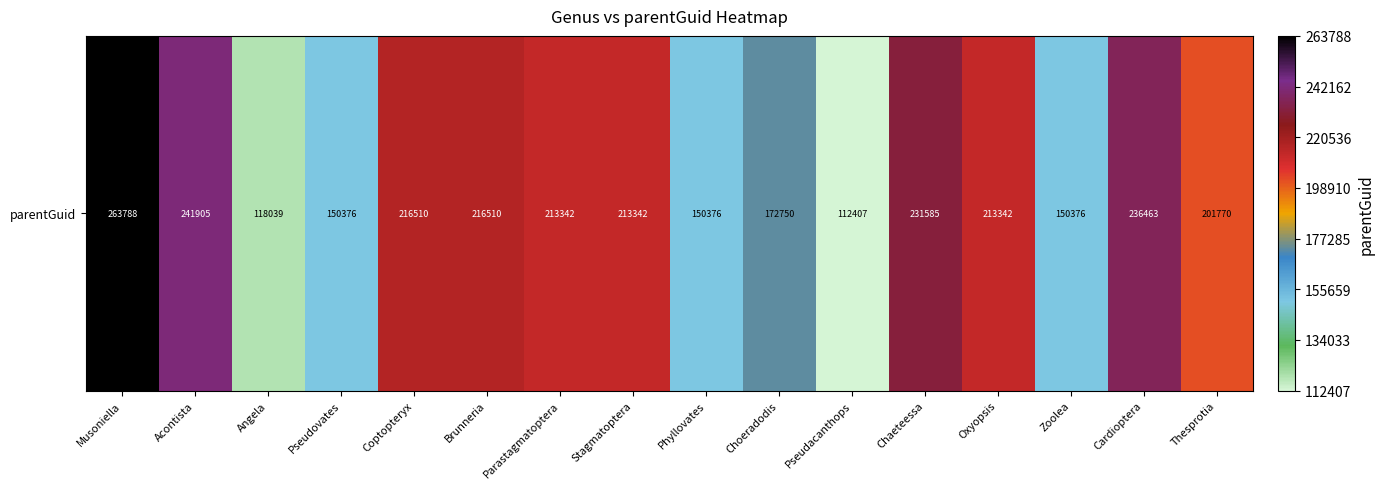

Between Parastagmatoptera and Chaeteessa, which is larger?

Chaeteessa